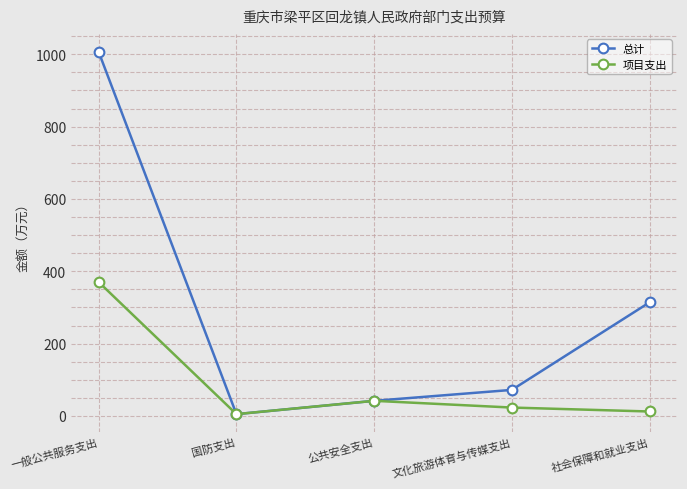

What is the spread (max minus min) of values at 一般公共服务支出?

636.2